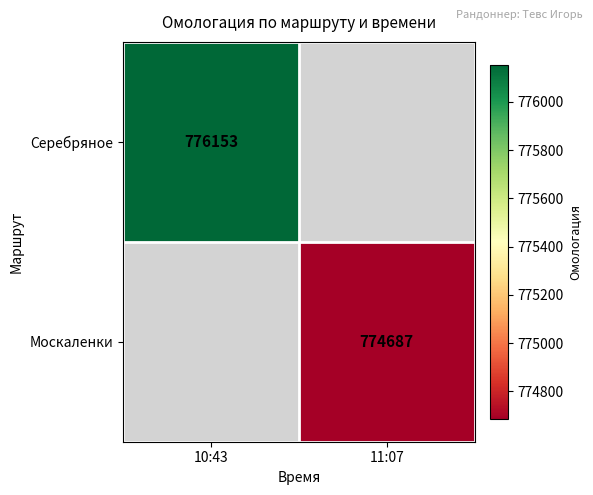

Is it true that Москаленки equals 774687 at 11:07?

True